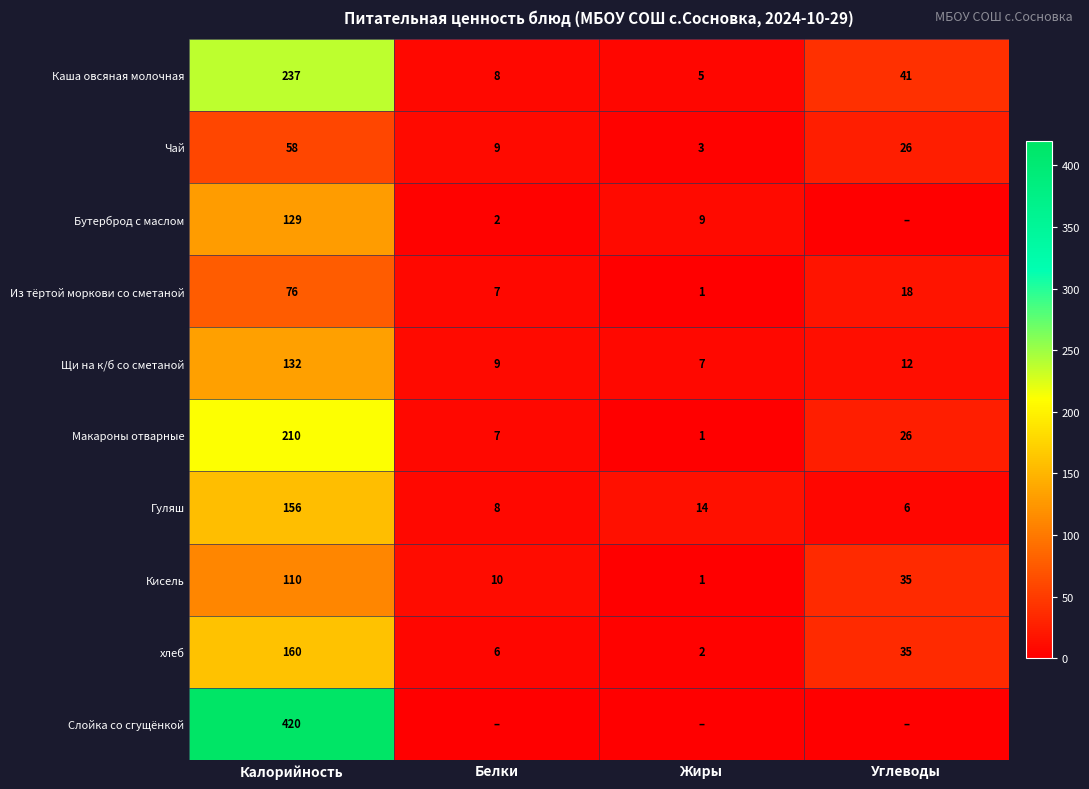

How many values in the Кисель series are below 35?

2